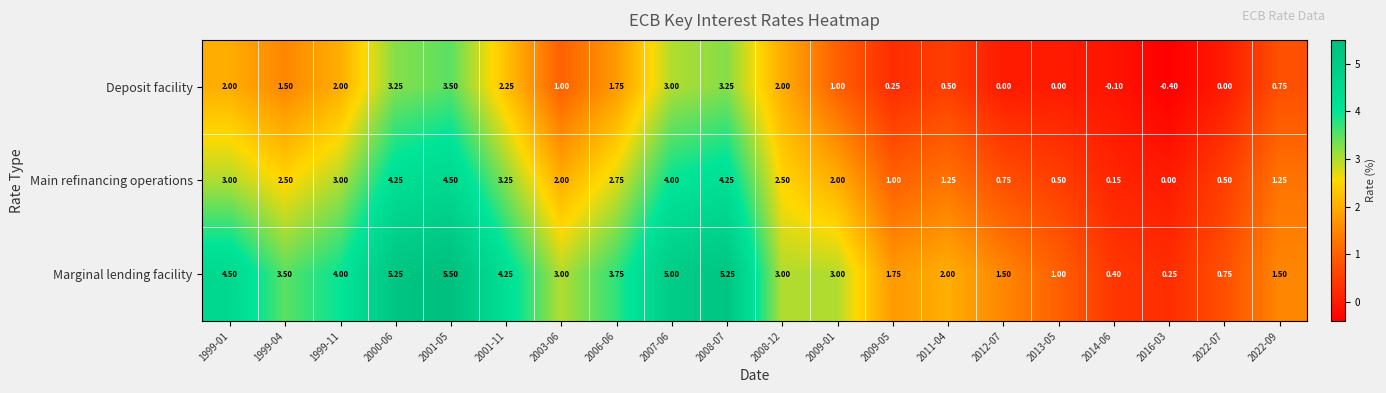

What is the maximum value shown in the chart?

5.5